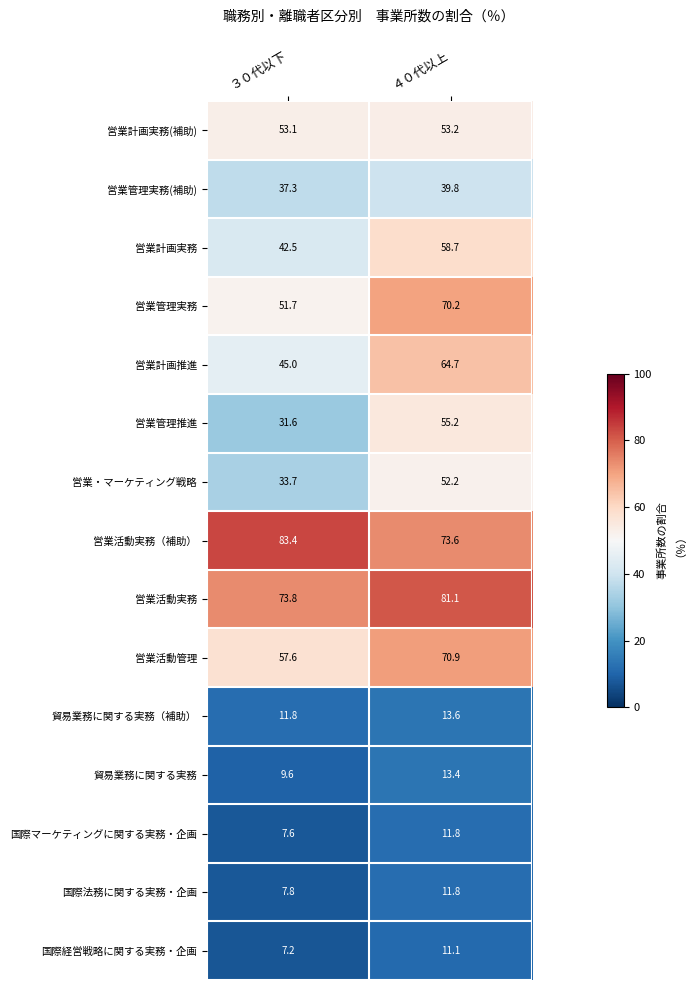

Reading right to left, what are all the values shown in this chart?

営業計画実務(補助): ４０代以上=53.2	３０代以下=53.1
営業管理実務(補助): ４０代以上=39.8	３０代以下=37.3
営業計画実務: ４０代以上=58.7	３０代以下=42.5
営業管理実務: ４０代以上=70.2	３０代以下=51.7
営業計画推進: ４０代以上=64.7	３０代以下=45.0
営業管理推進: ４０代以上=55.2	３０代以下=31.6
営業・マーケティング戦略: ４０代以上=52.2	３０代以下=33.7
営業活動実務（補助）: ４０代以上=73.6	３０代以下=83.4
営業活動実務: ４０代以上=81.1	３０代以下=73.8
営業活動管理: ４０代以上=70.9	３０代以下=57.6
貿易業務に関する実務（補助）: ４０代以上=13.6	３０代以下=11.8
貿易業務に関する実務: ４０代以上=13.4	３０代以下=9.6
国際マーケティングに関する実務・企画: ４０代以上=11.8	３０代以下=7.6
国際法務に関する実務・企画: ４０代以上=11.8	３０代以下=7.8
国際経営戦略に関する実務・企画: ４０代以上=11.1	３０代以下=7.2